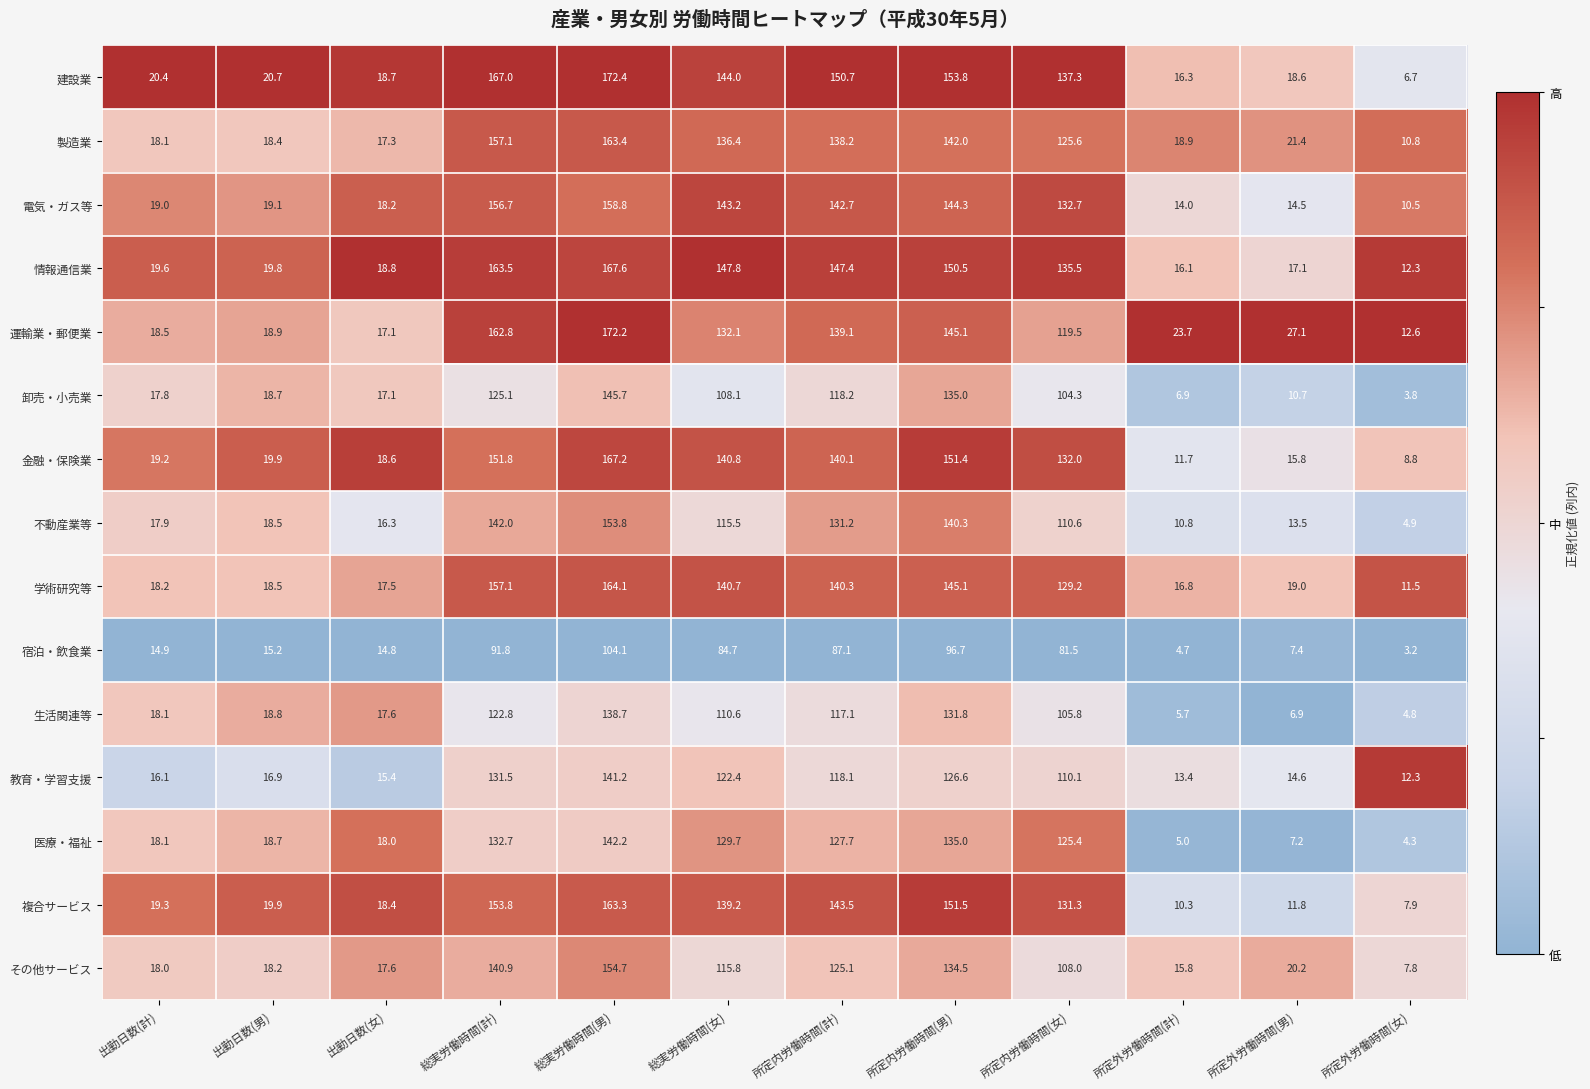

What is the minimum value for 教育・学習支援?

12.3